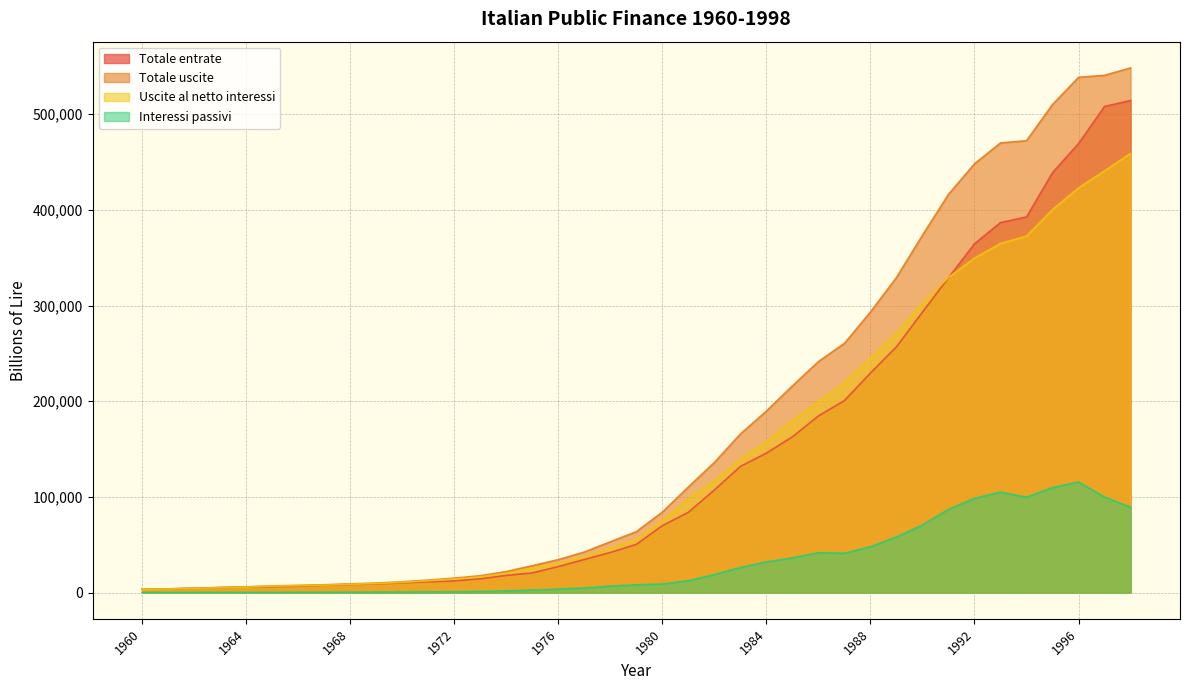

What is the difference between the highest and lowest values at 1961?

3749.0